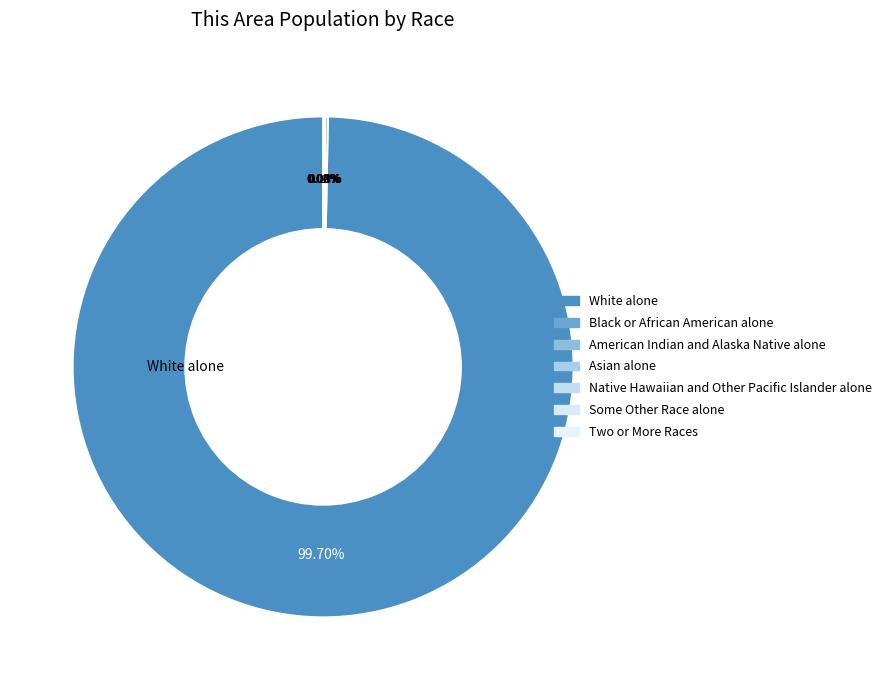

To the nearest percent, what is the average slice percentage?

14%